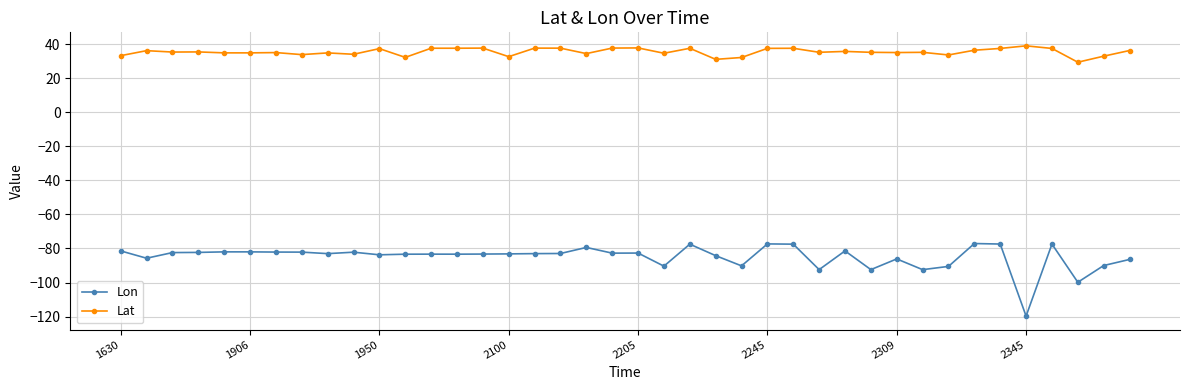

What is the value of the Lon point at the 4th from the left?

-82.3